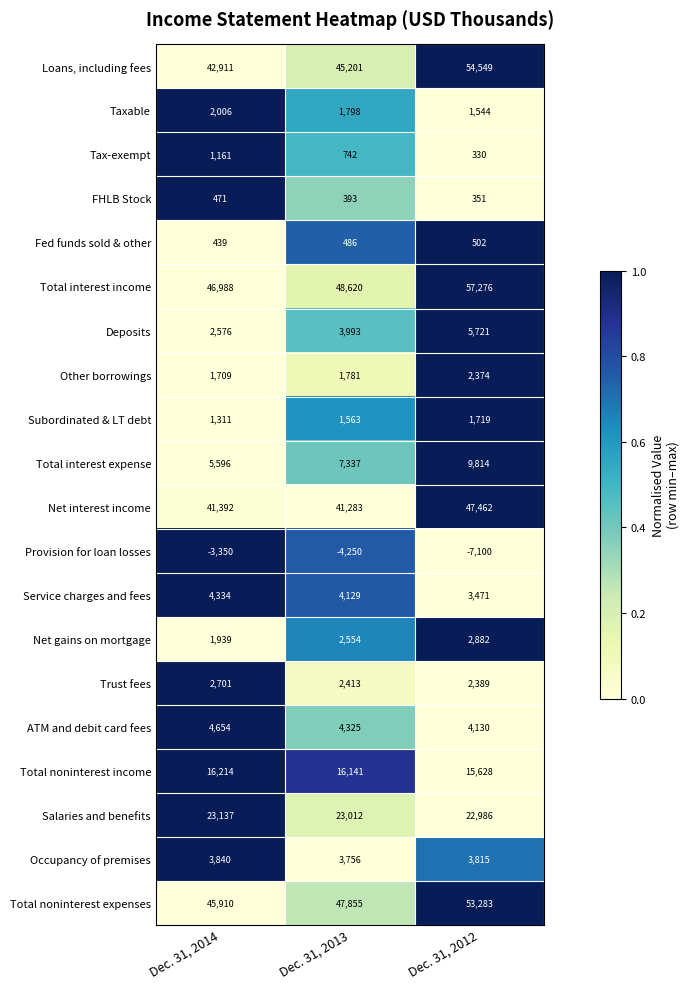

Which label corresponds to the largest value in the chart?

Dec. 31, 2012